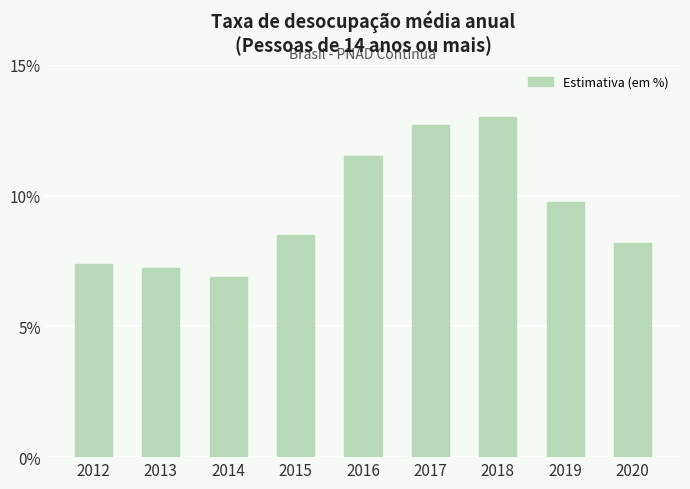

Between 2016 and 2015, which is larger?

2016